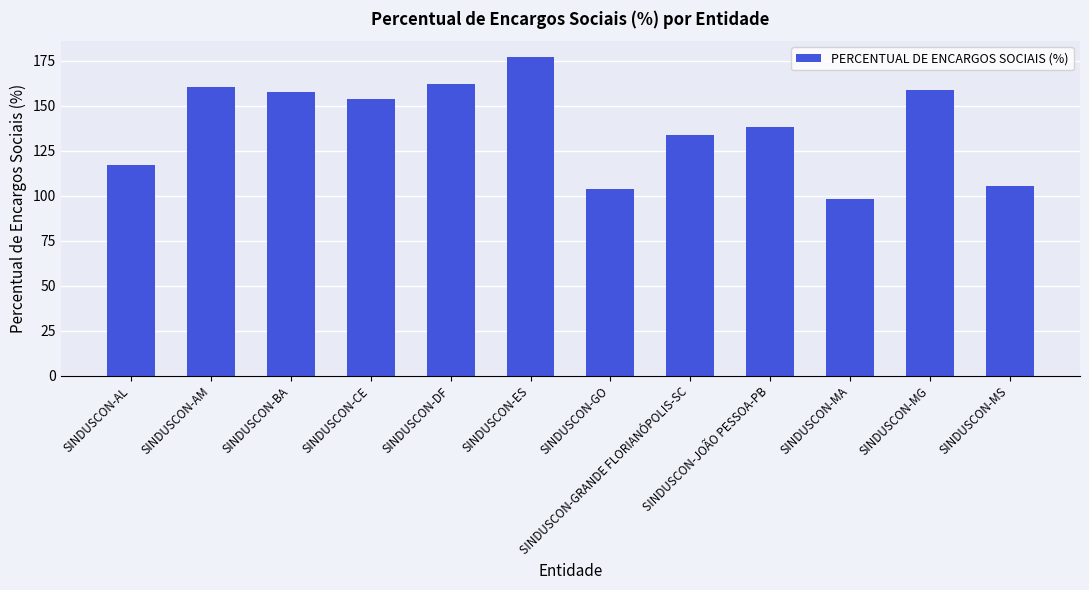

Where does the data first go above 153?

SINDUSCON-AM